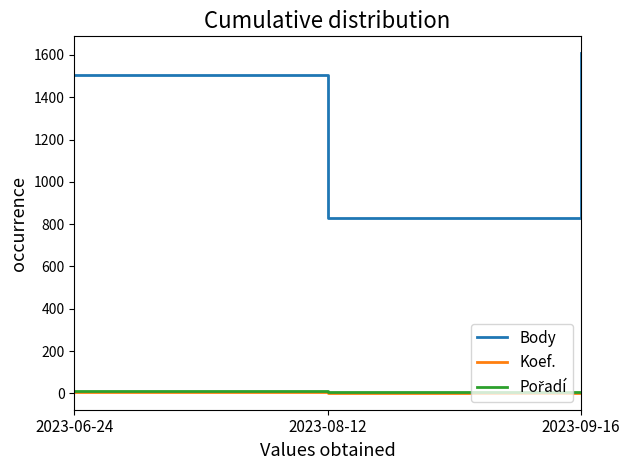

Which series changed the most between 2023-08-12 and 2023-09-16?

Body